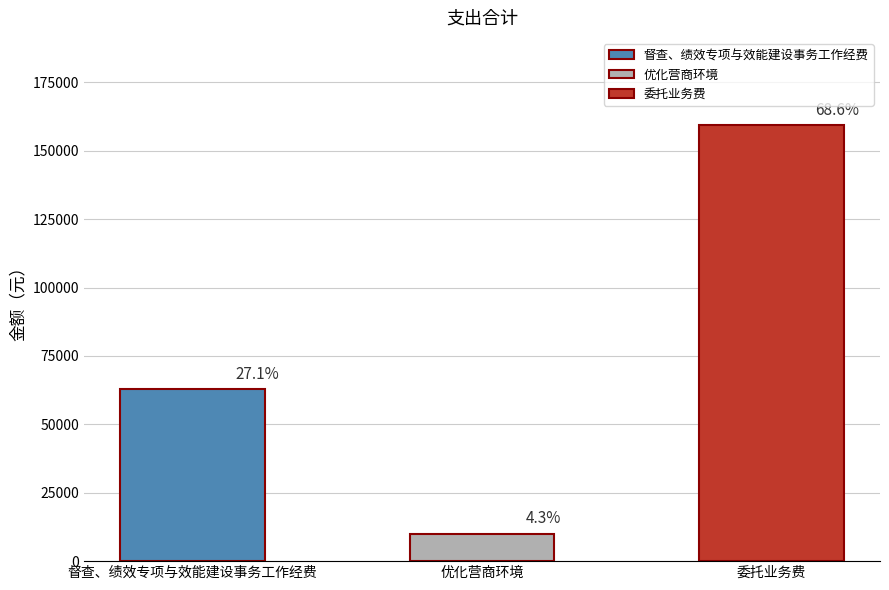

Which has a higher value, 优化营商环境 or 督查、绩效专项与效能建设事务工作经费?

督查、绩效专项与效能建设事务工作经费